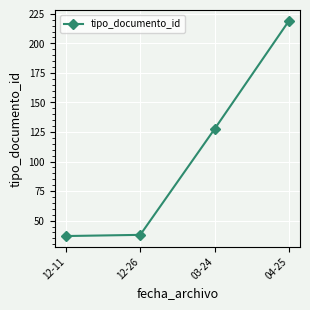

The value at 03-24 is 27.9. True or false?

False